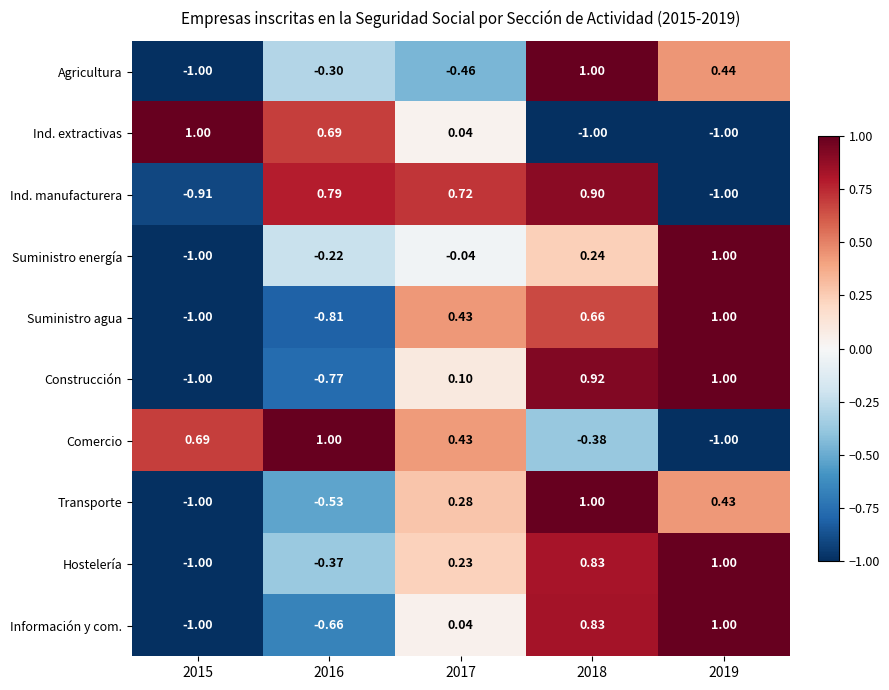

Is the value of Hostelería at 2019 greater than the value of Suministro energía at 2015?

Yes